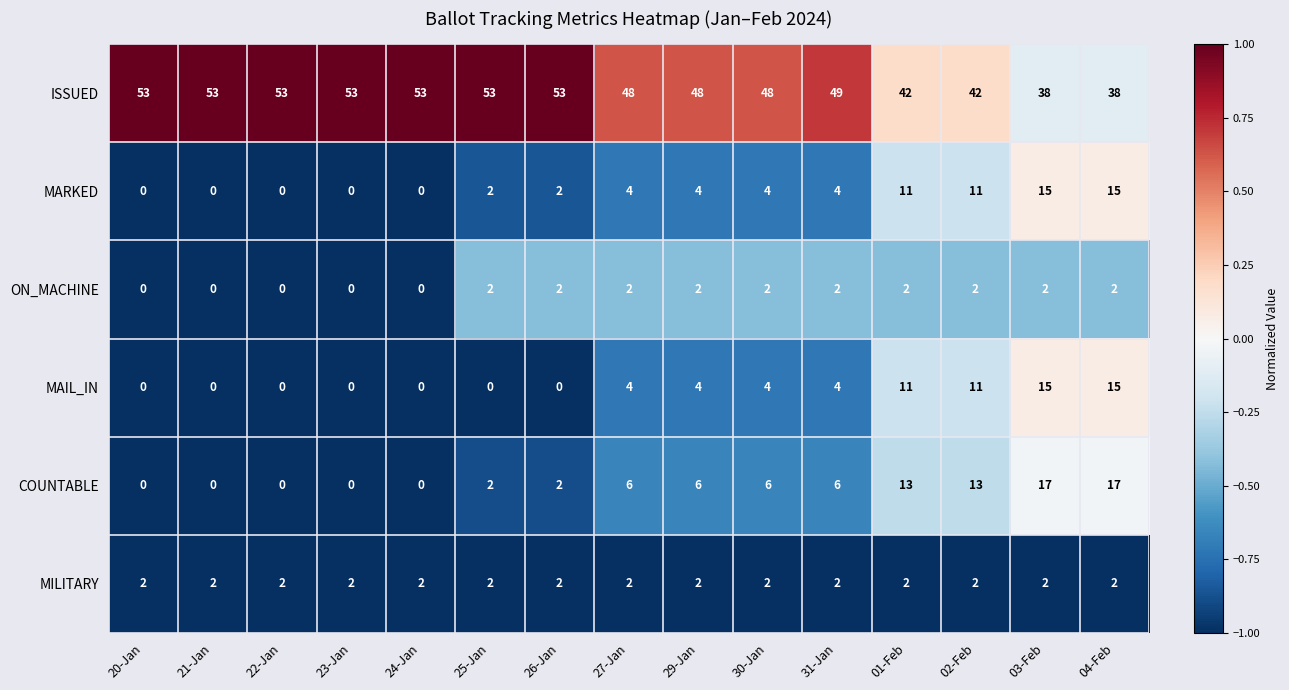

Which series has the largest total across all categories?

ISSUED